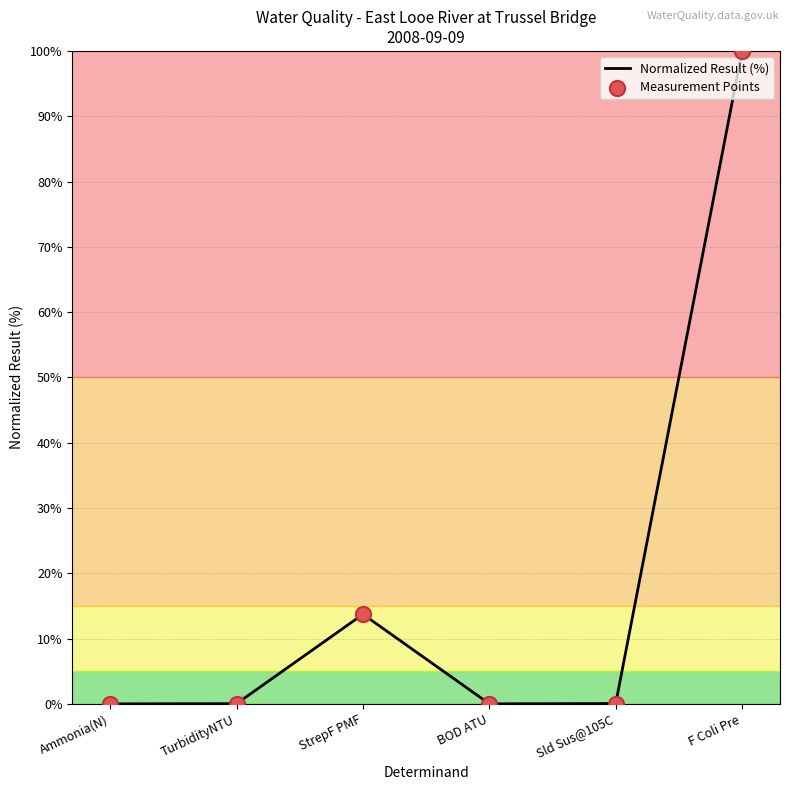

Which has a higher value, Sld Sus@105C or F Coli Pre?

F Coli Pre